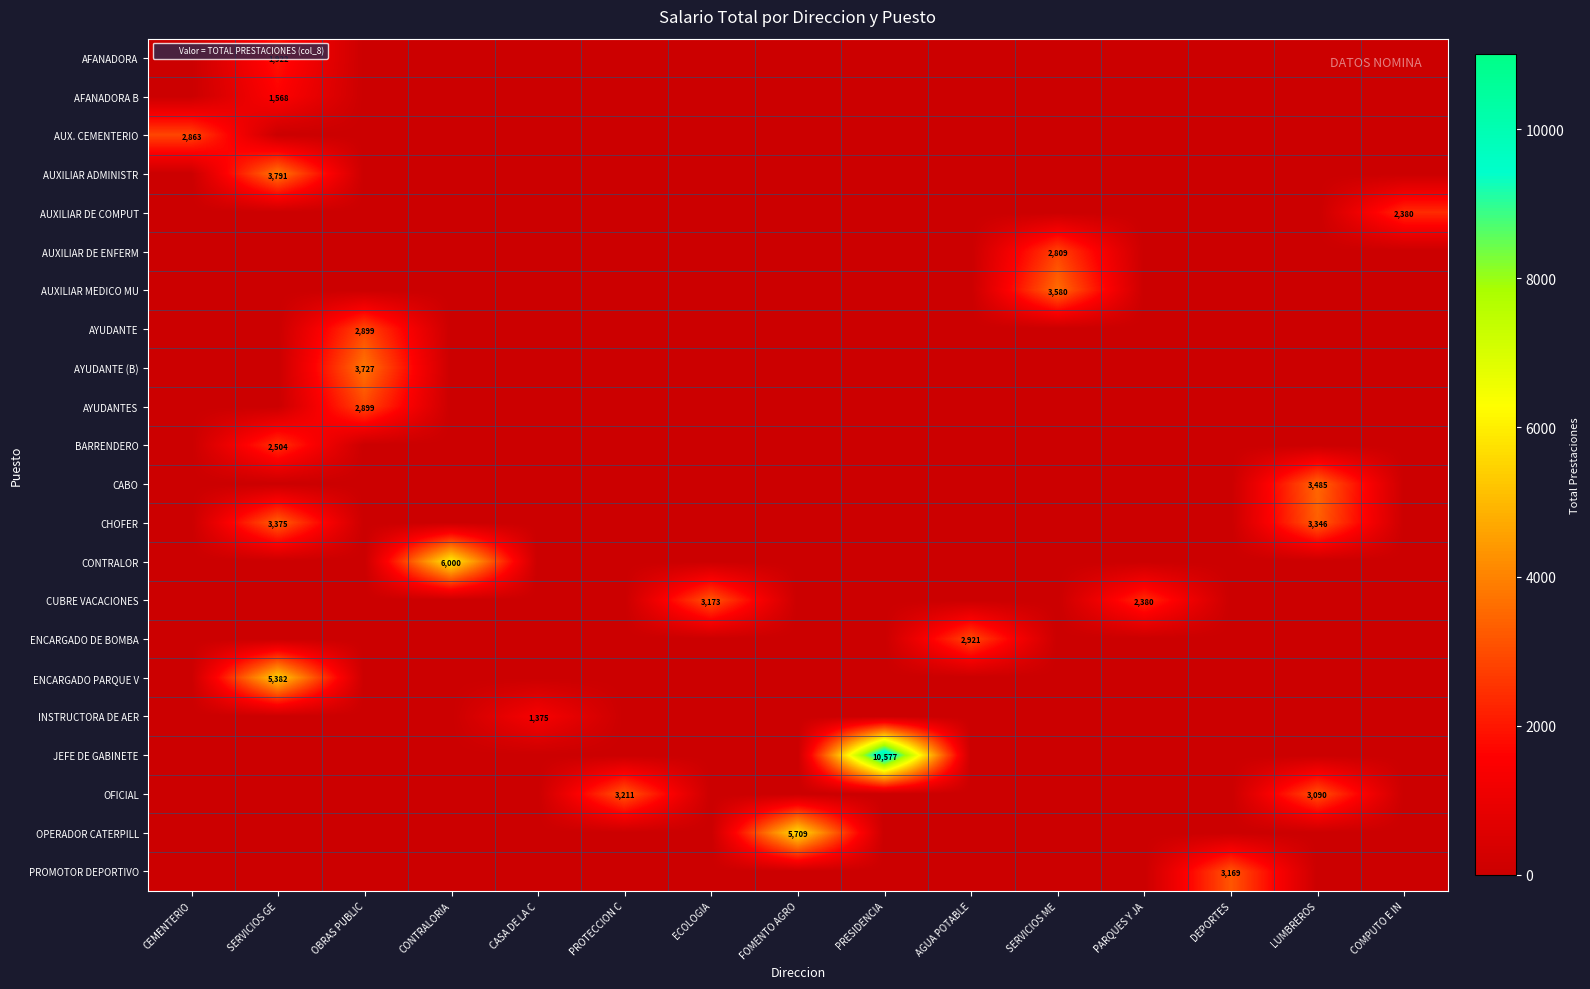

What is the difference between the highest and lowest values at COMPUTO E IN?

2379.8